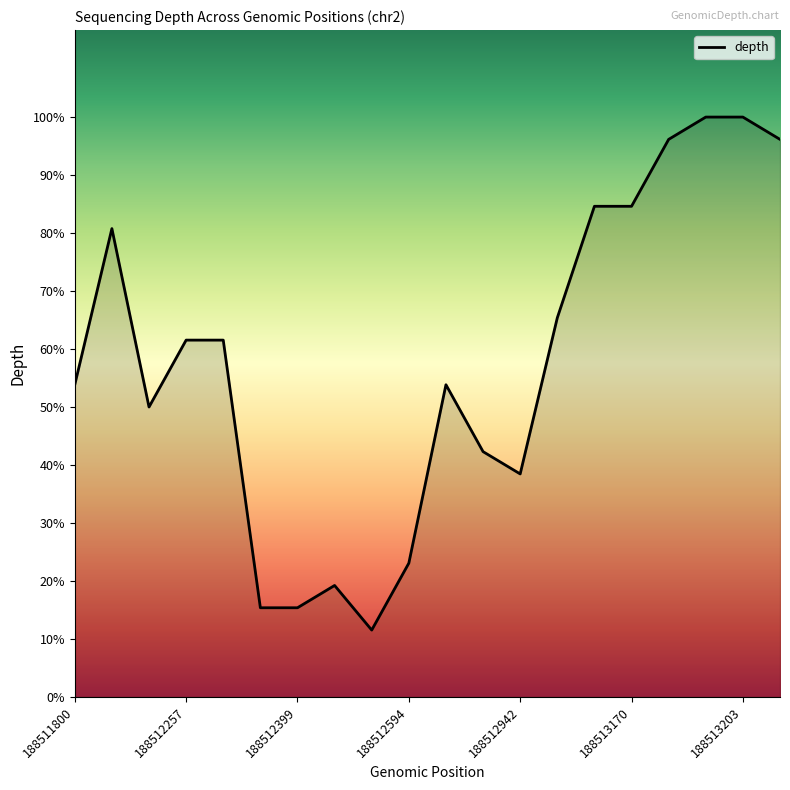

Does the chart have visible grid lines?

No